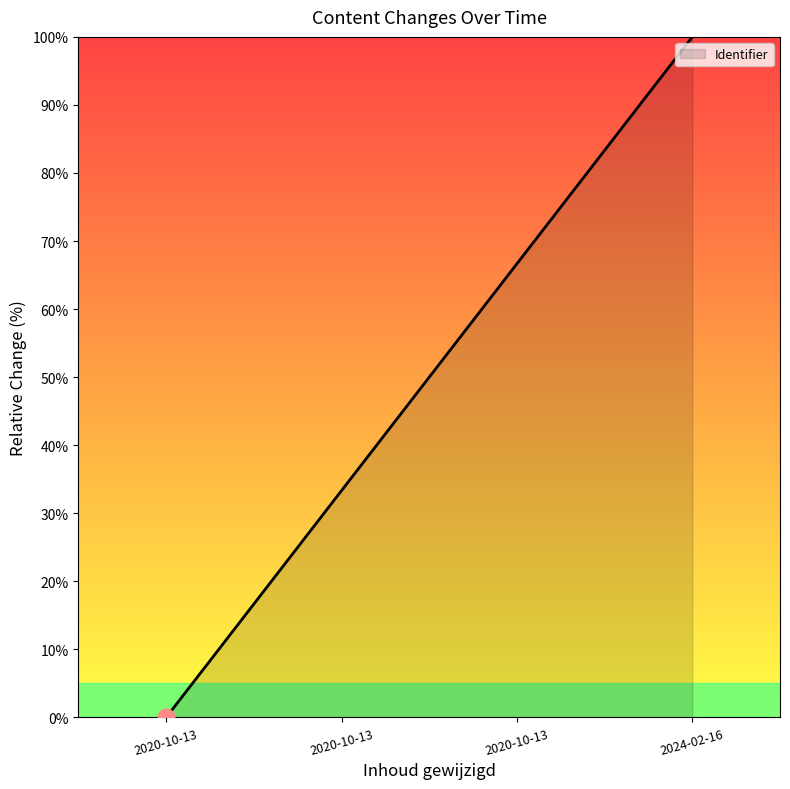

Does the chart have visible grid lines?

No